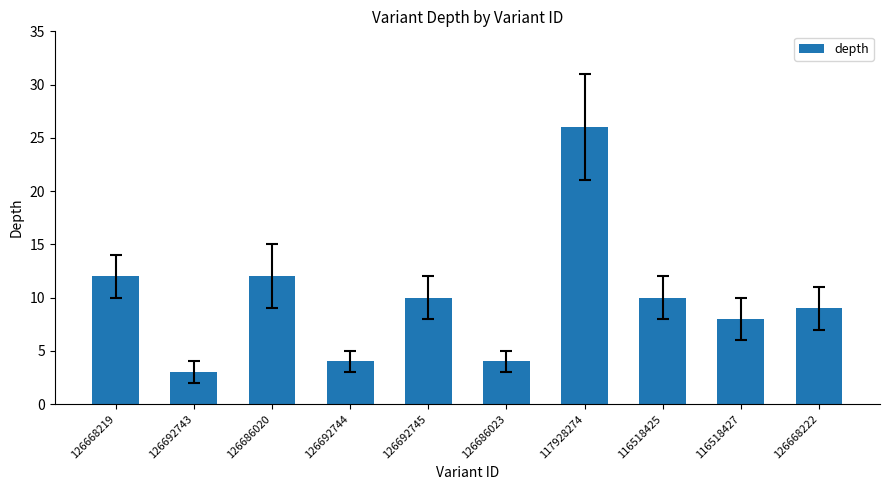

What is the value of the 5th bar from the left?

10